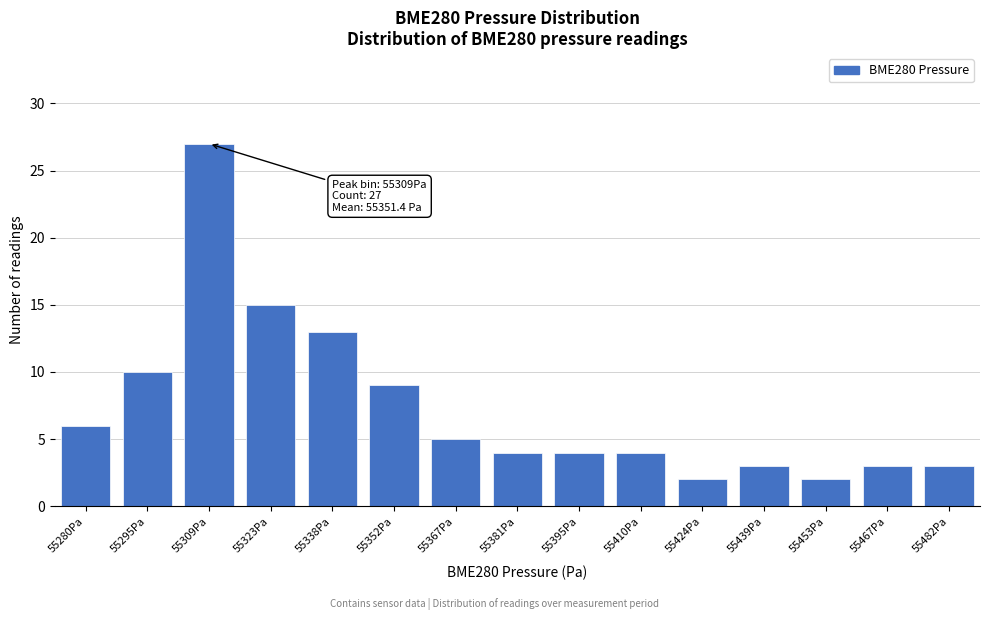

Reading right to left, list all the values displayed in this chart.

55482Pa=3	55467Pa=3	55453Pa=2	55439Pa=3	55424Pa=2	55410Pa=4	55395Pa=4	55381Pa=4	55367Pa=5	55352Pa=9	55338Pa=13	55323Pa=15	55309Pa=27	55295Pa=10	55280Pa=6